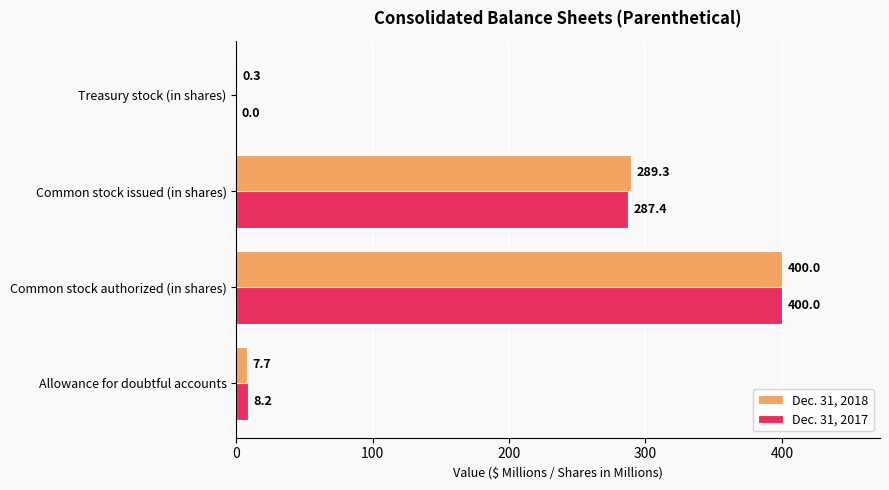

True or false: Dec. 31, 2018 has a value of 698.4 at Common stock authorized (in shares).

False